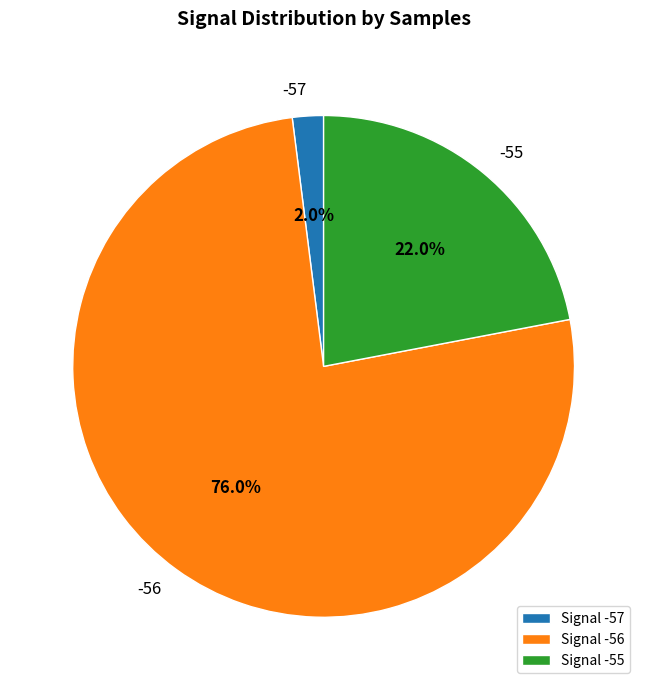

What is the smallest slice in the pie chart?

-57